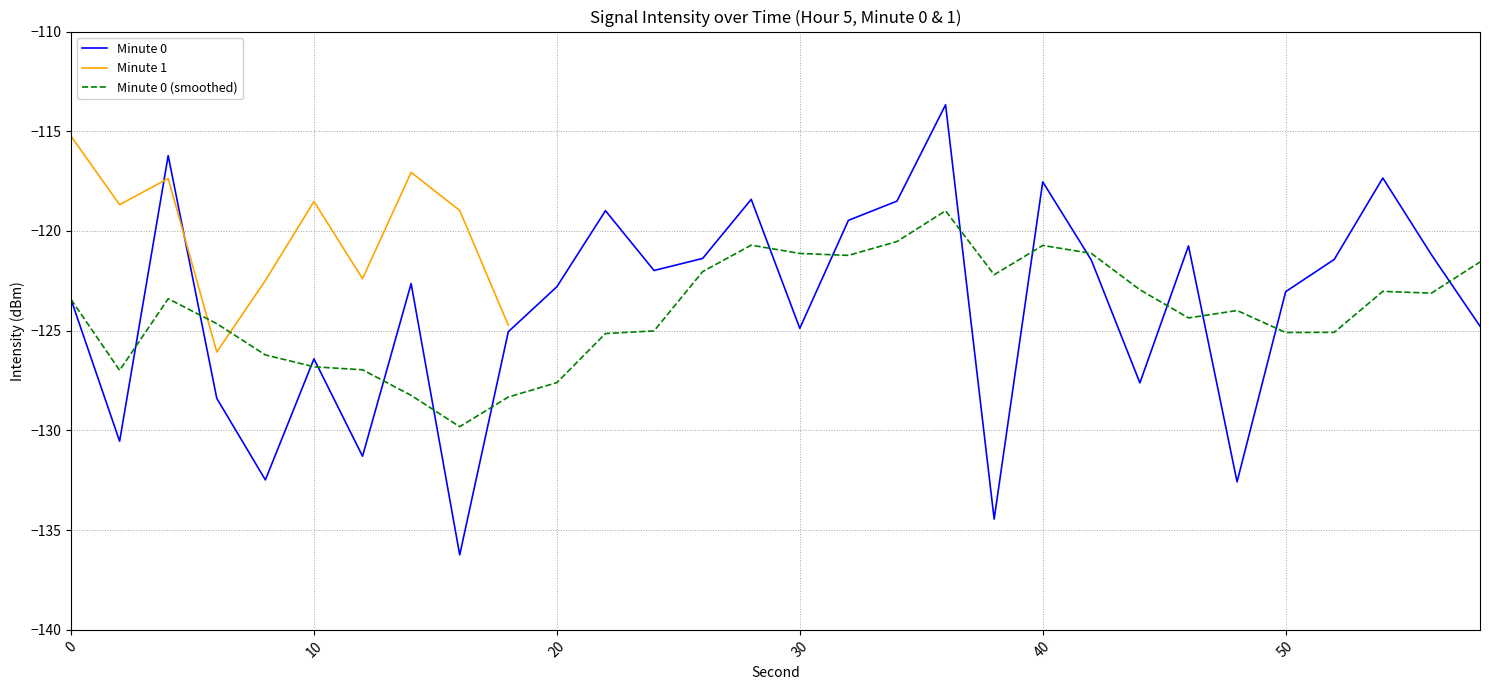

The value of Minute 0 (smoothed) at 40 is -179.1. True or false?

False